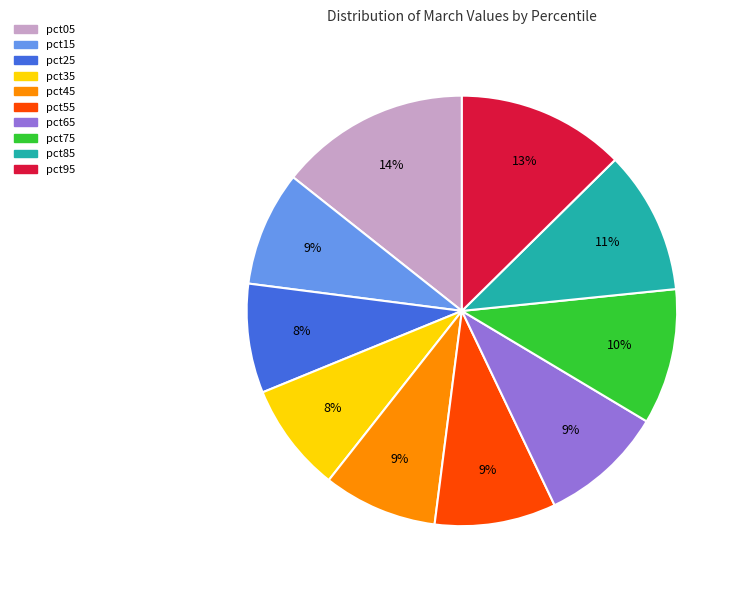

To the nearest percent, what portion does pct45 represent?

9%